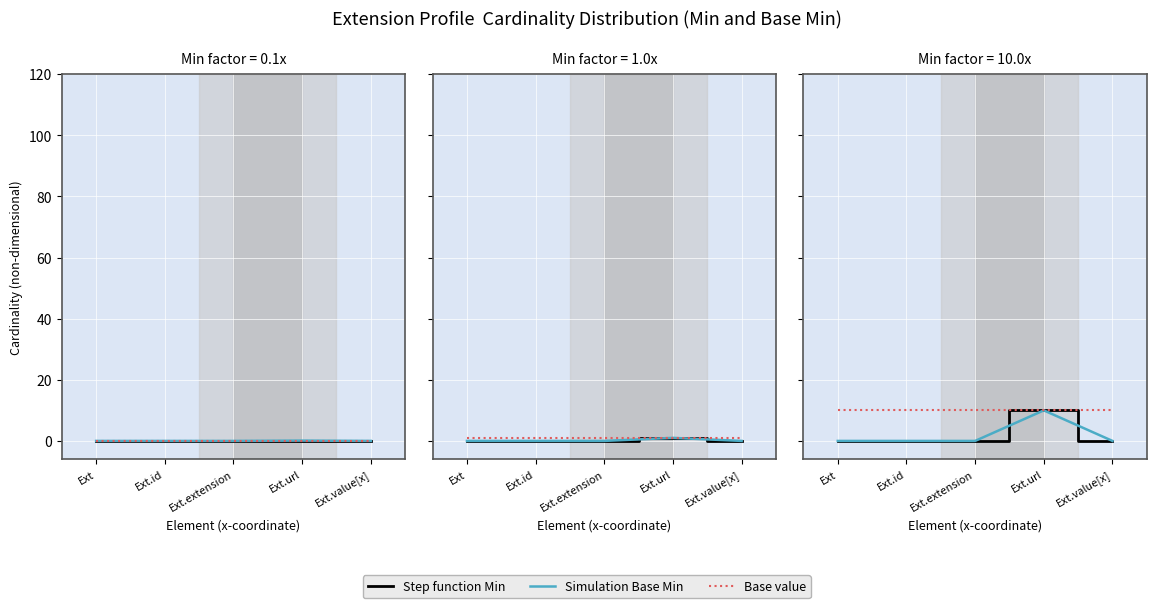

Is it true that Step function Min equals 0 at Ext.extension?

True